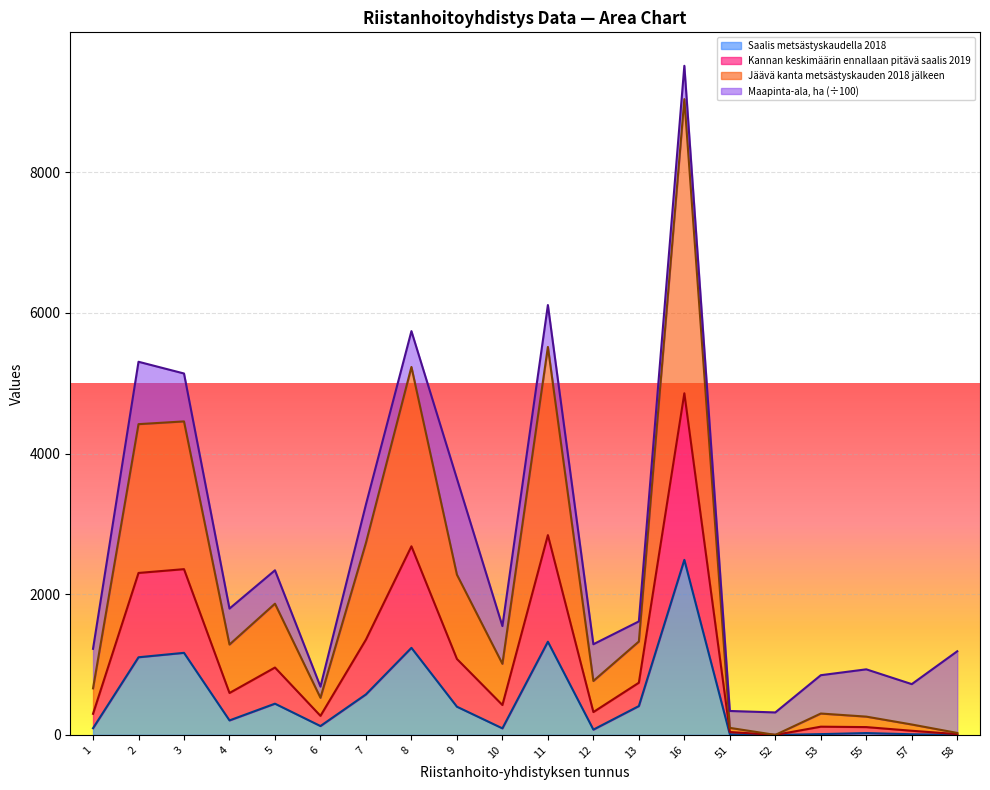

What are all the series names shown in the legend?

Saalis metsästyskaudella 2018, Kannan keskimäärin ennallaan pitävä saalis 2019, Jäävä kanta metsästyskauden 2018 jälkeen, Maapinta-ala, ha (÷100)